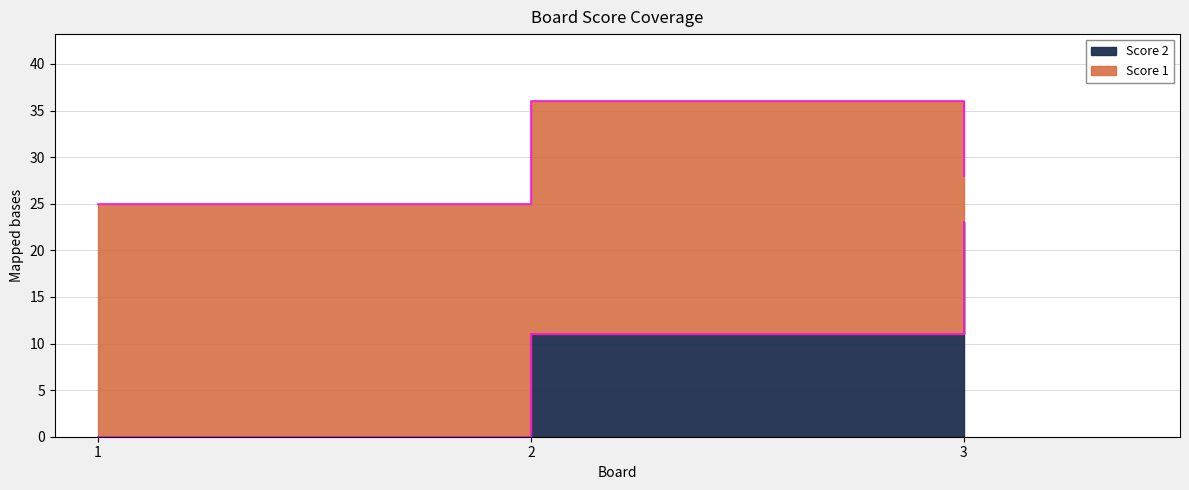

Which category has the highest value across all series?

3